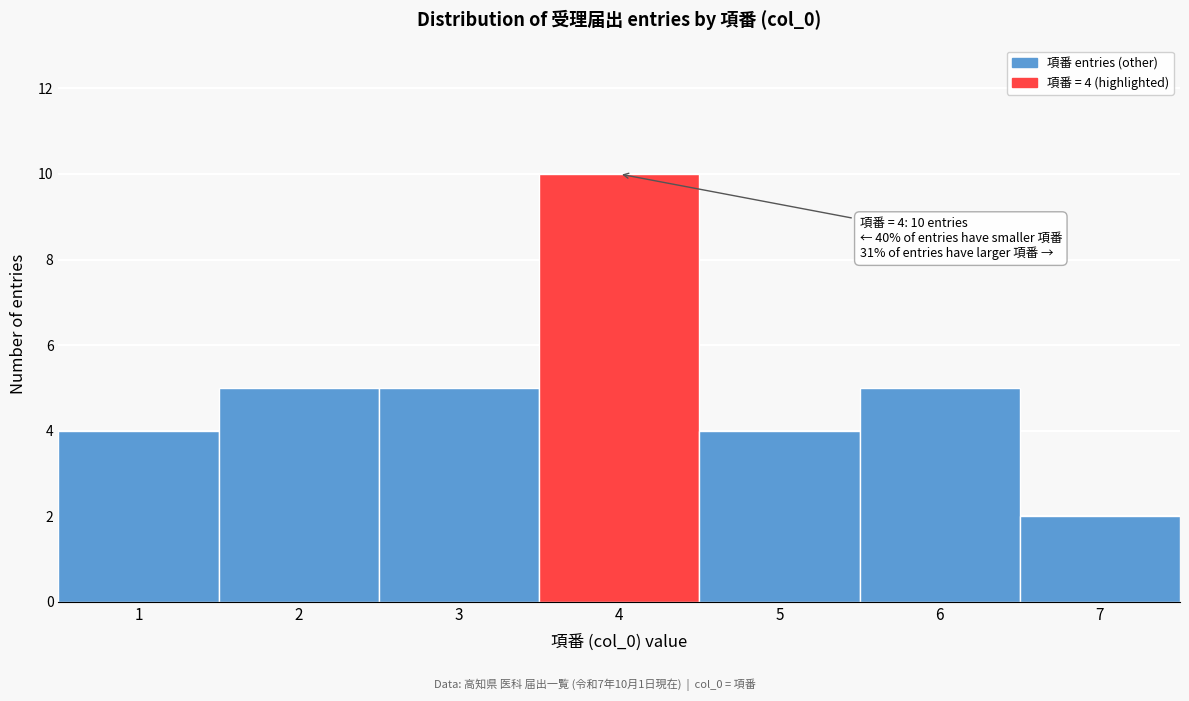

Which range on the x-axis has the tallest bar?

3.5 to 4.5